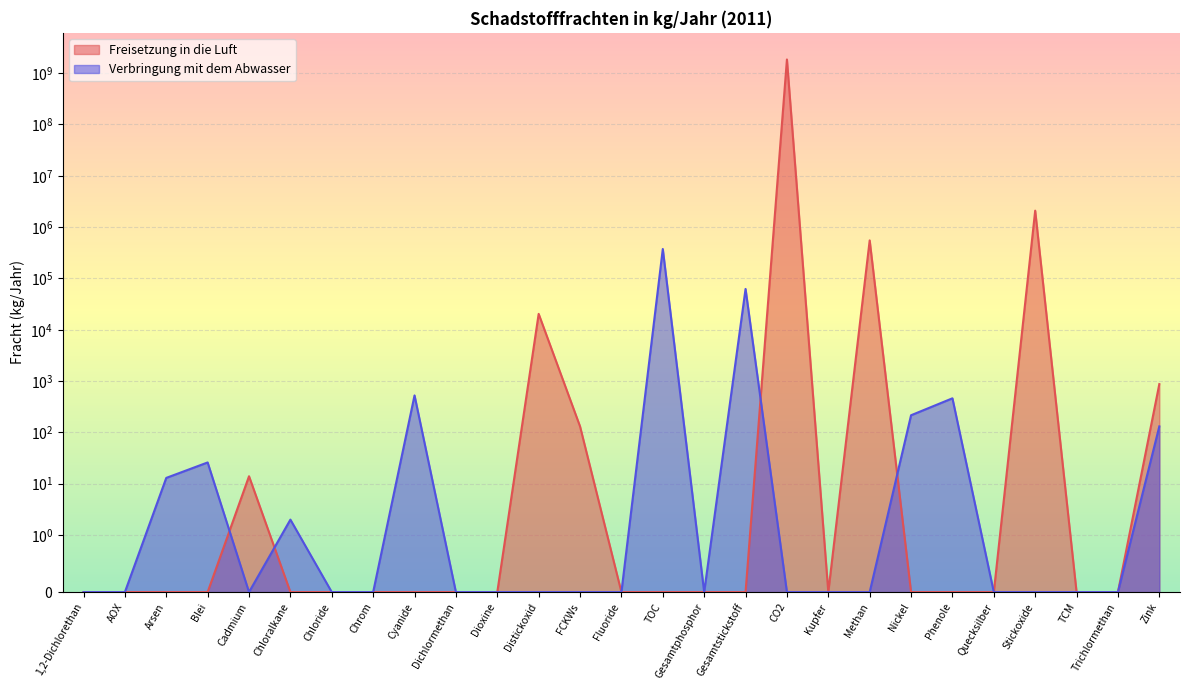

How many categories are shown in the chart?

27